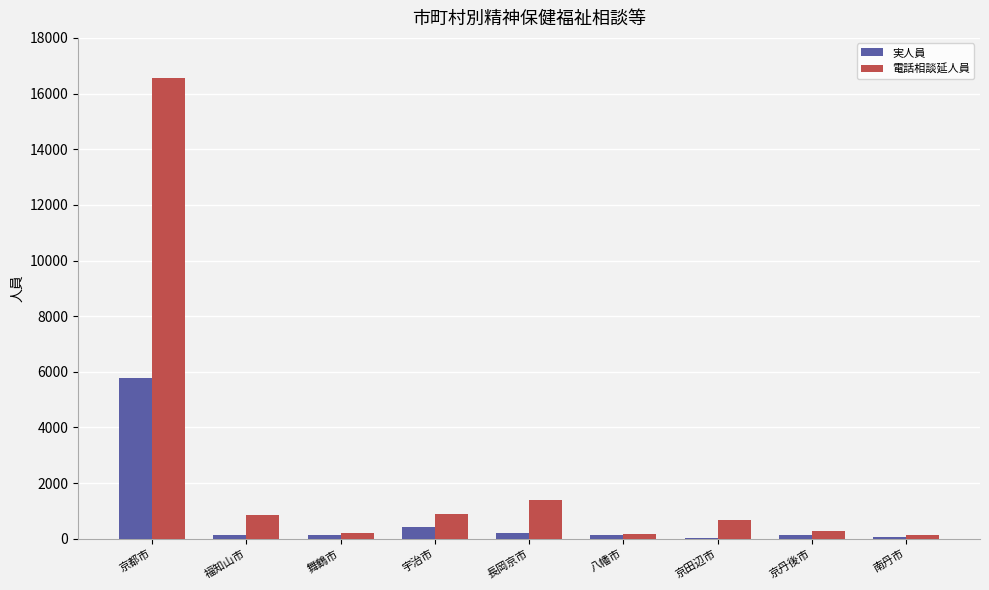

How many groups of bars are there?

9